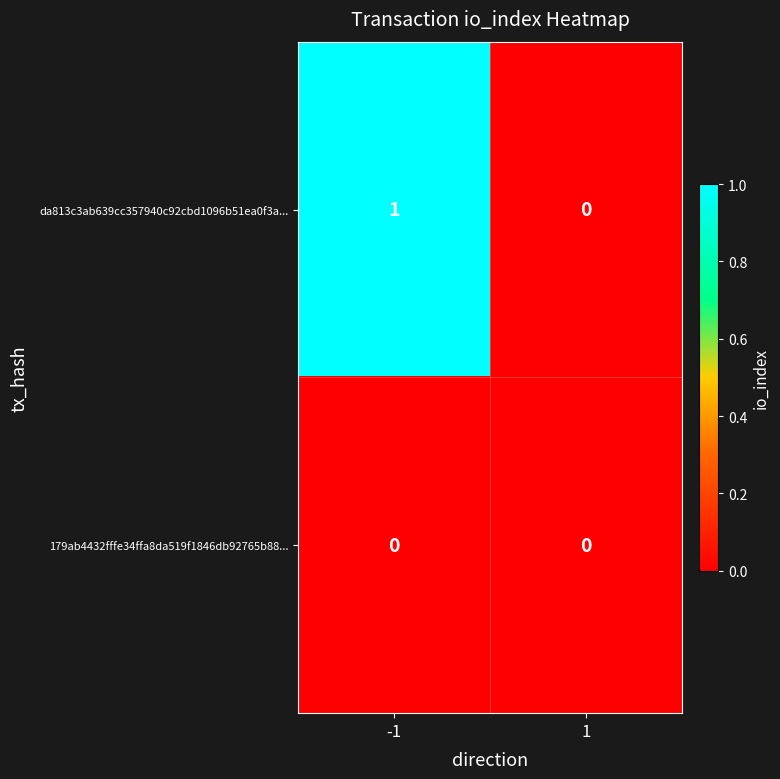

The 179ab4432fffe34ffa8da519f1846db92765b88... series shows 0 at -1. True or false?

True